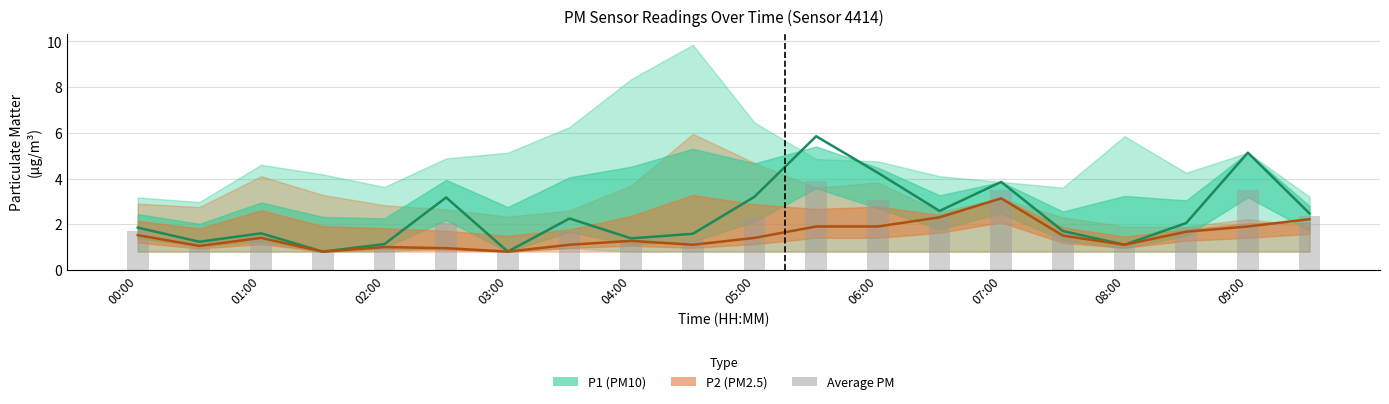

Count the number of data series in this chart.

3